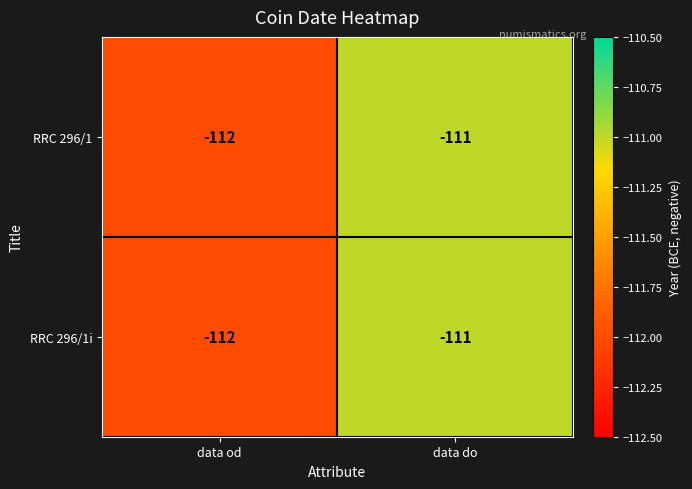

What is the sum of all RRC 296/1 values?

-223